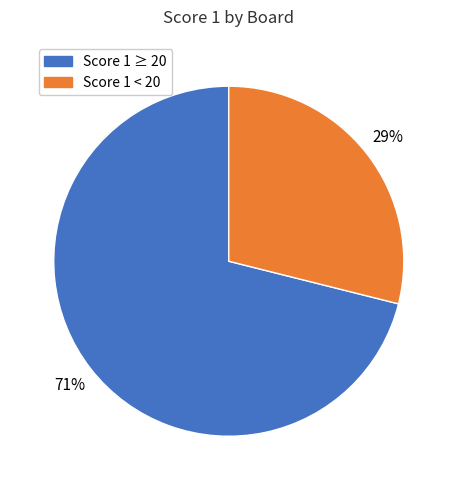

What percentage is the Score 1 ≥ 20 slice, to the nearest percent?

71%